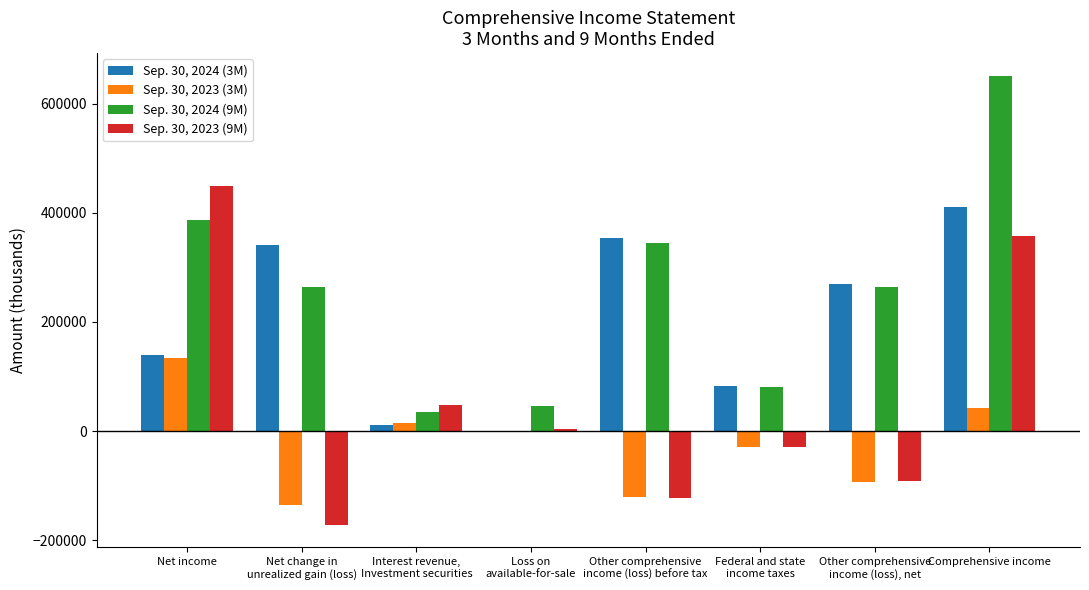

Which series changed the most between Net income and Comprehensive income?

Sep. 30, 2024 (3M)